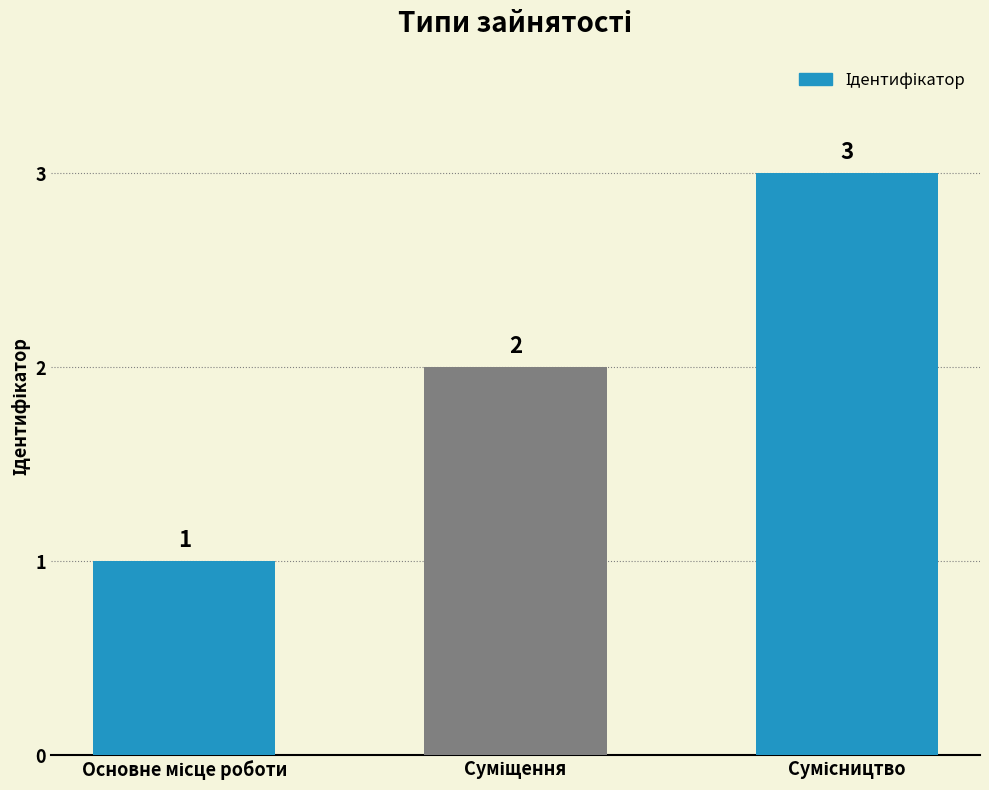

What is the value of the 2nd bar from the left?

2